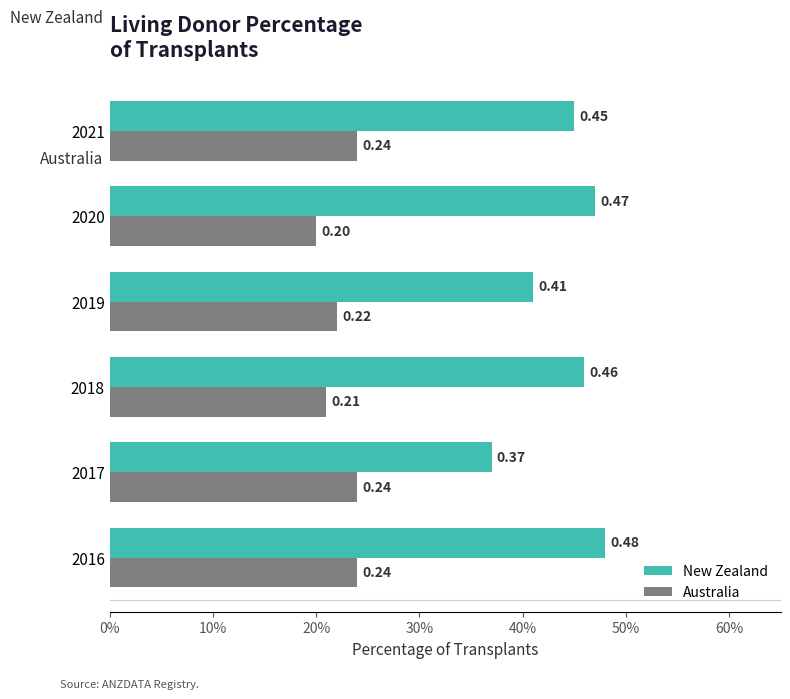

What are all the series names shown in the legend?

New Zealand, Australia